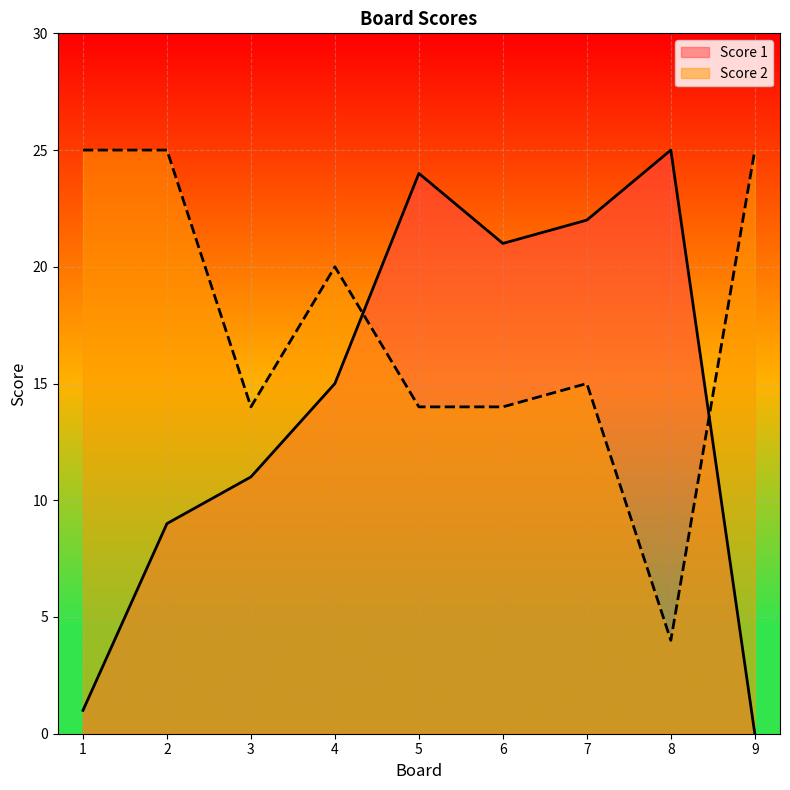

Which series has the largest range (max minus min)?

Score 1